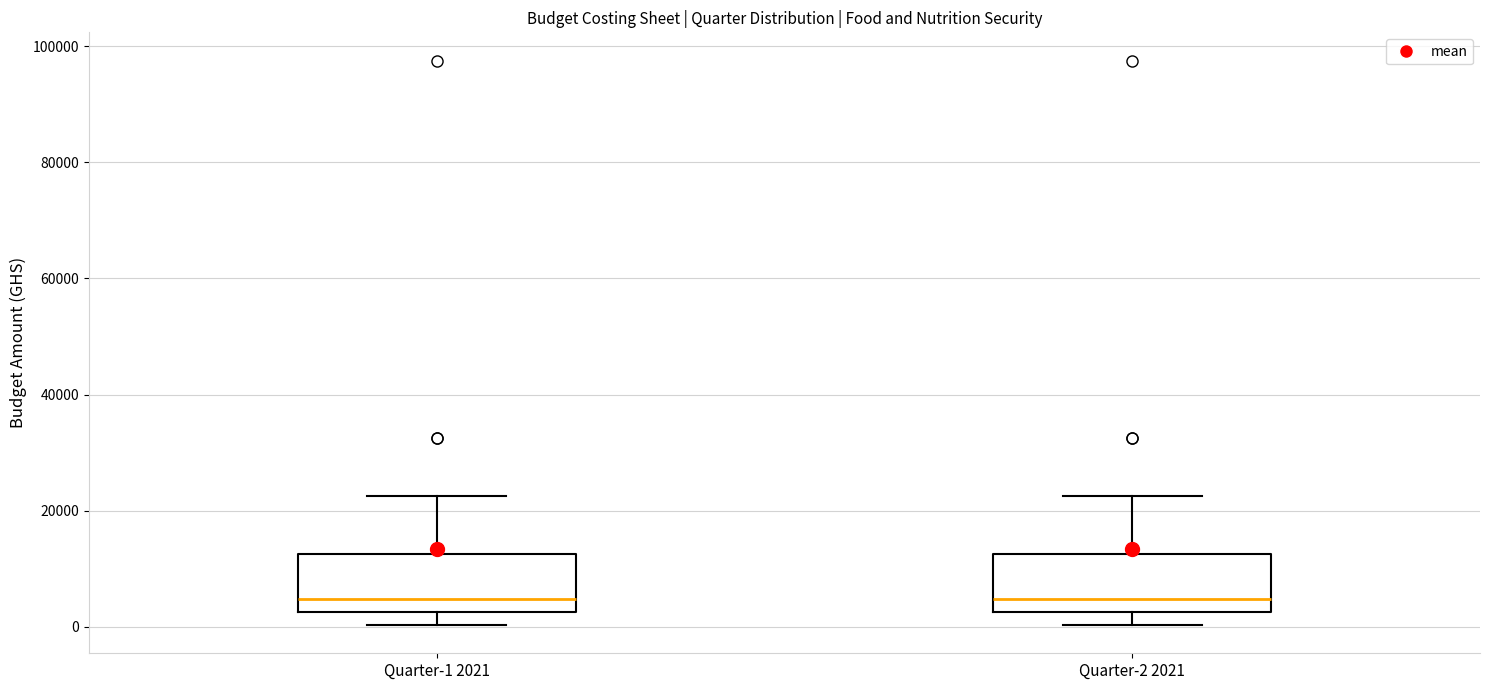

Reading left to right, transcribe this box plot: for each box, give where its median line is, the range the box spans, and where its two whiskers end, as read against the y-axis. The values are not printed on the chart, so give them approximately, as read against the axis.

Quarter-1 2021: median 4000, box 2000 to 12000, whiskers 0 to 22000
Quarter-2 2021: median 4000, box 2000 to 12000, whiskers 0 to 22000